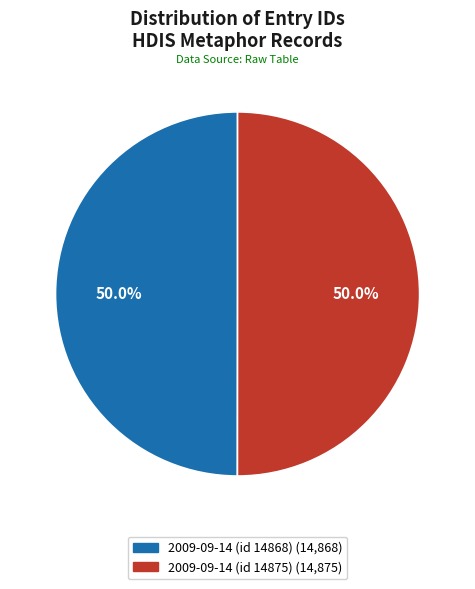

What percentage do 2009-09-14 (id 14868) and 2009-09-14 (id 14875) together represent?

100.0%